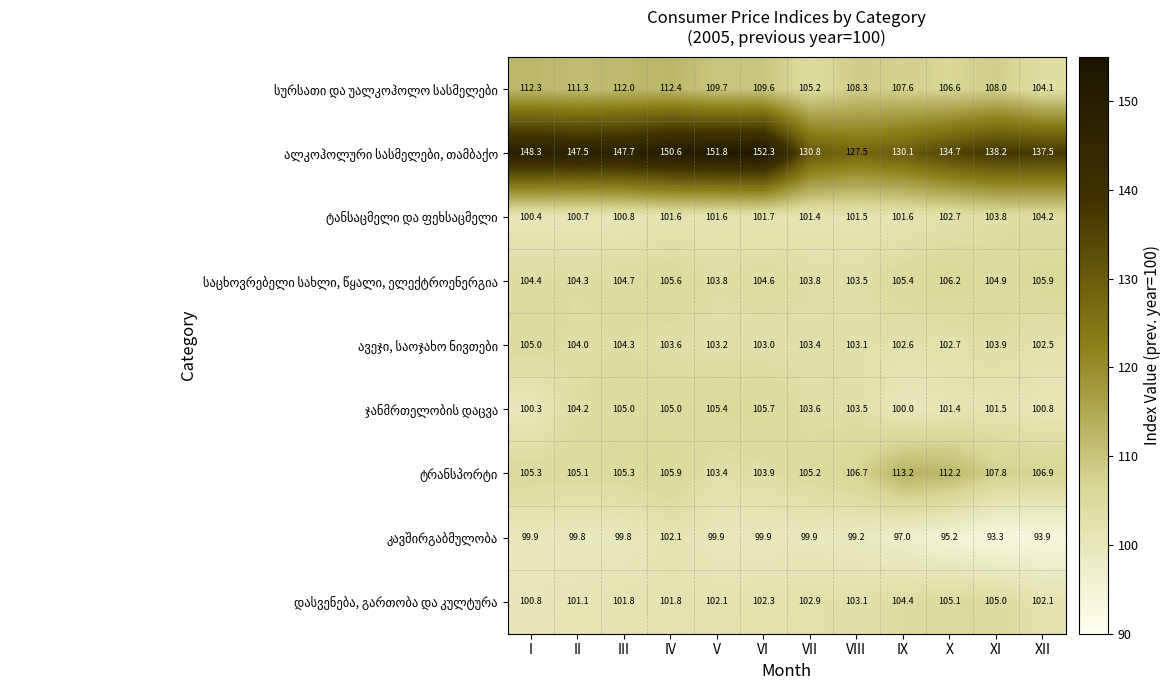

What is the greatest value displayed?

152.3